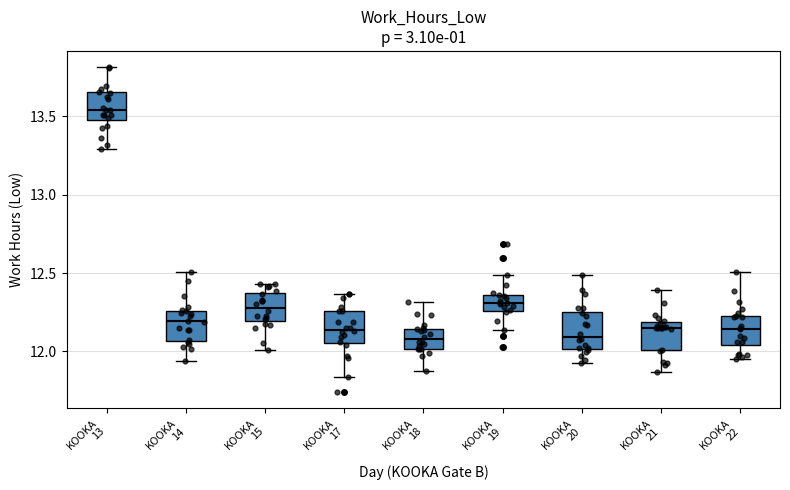

Reading left to right, transcribe this box plot: for each box, give where its median line is, the range the box spans, and where its two whiskers end, as read against the y-axis. The values are not printed on the chart, so give them approximately, as read against the axis.

KOOKA 13: median 13.55, box 13.50 to 13.65, whiskers 13.30 to 13.80
KOOKA 14: median 12.20, box 12.05 to 12.25, whiskers 11.95 to 12.50
KOOKA 15: median 12.30, box 12.20 to 12.35, whiskers 12.00 to 12.45
KOOKA 17: median 12.15, box 12.05 to 12.25, whiskers 11.85 to 12.35
KOOKA 18: median 12.10, box 12.00 to 12.15, whiskers 11.85 to 12.30
KOOKA 19: median 12.30, box 12.25 to 12.35, whiskers 12.15 to 12.50
KOOKA 20: median 12.10, box 12.00 to 12.25, whiskers 11.90 to 12.50
KOOKA 21: median 12.15, box 12.00 to 12.20, whiskers 11.85 to 12.40
KOOKA 22: median 12.15, box 12.05 to 12.25, whiskers 11.95 to 12.50